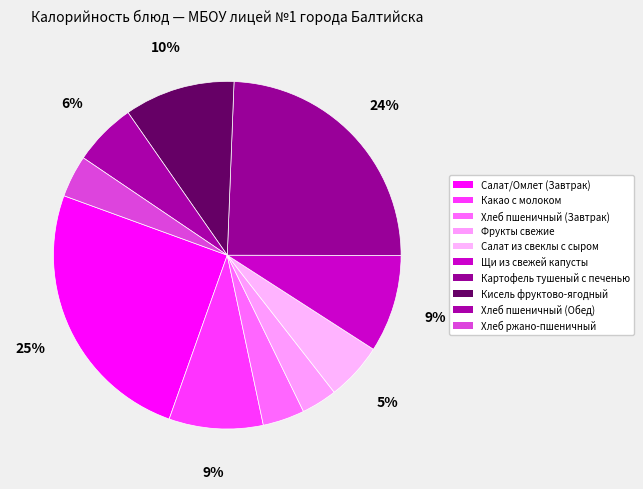

What is the ratio of the value at Салат/Омлет (Завтрак) to the value at Какао с молоком?

2.9